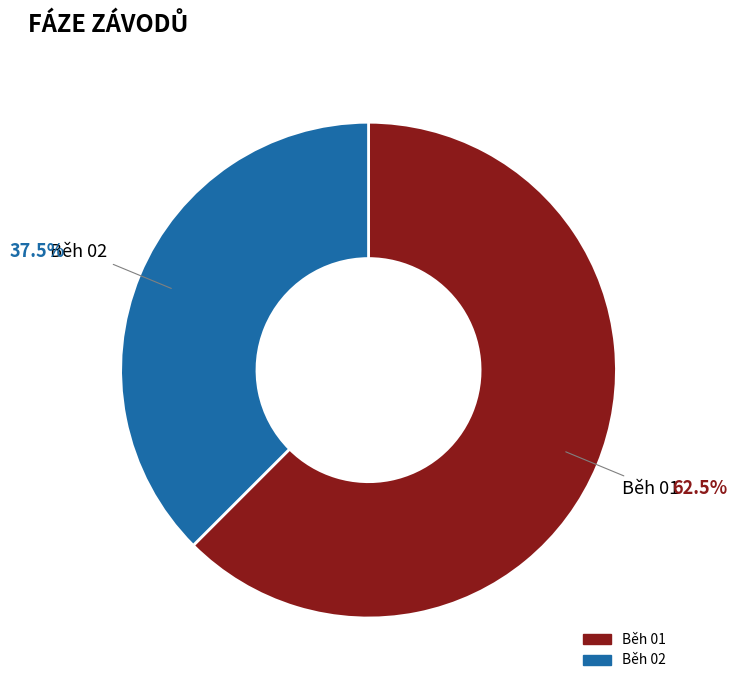

How much of the chart is everything except Běh 02?

62.5%